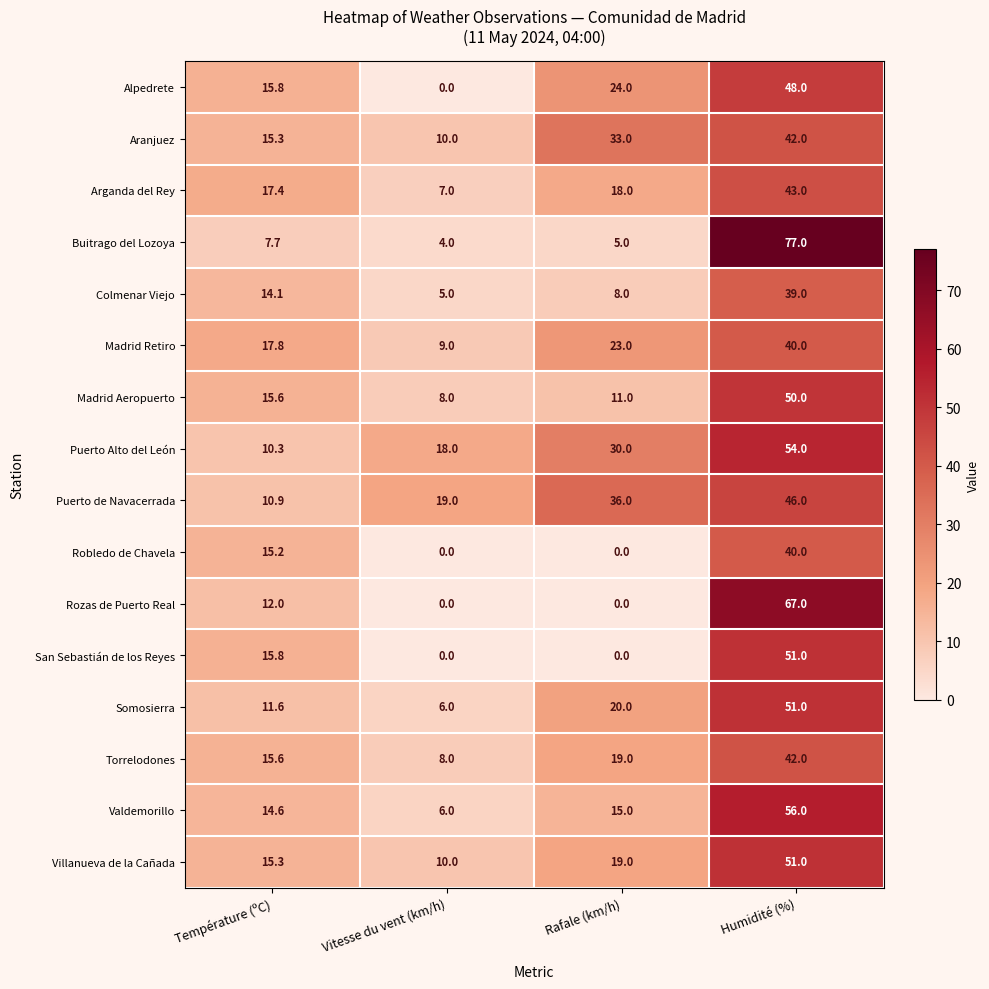

List the labels in order of Alpedrete value, largest first.

Humidité (%), Rafale (km/h), Température (ºC), Vitesse du vent (km/h)